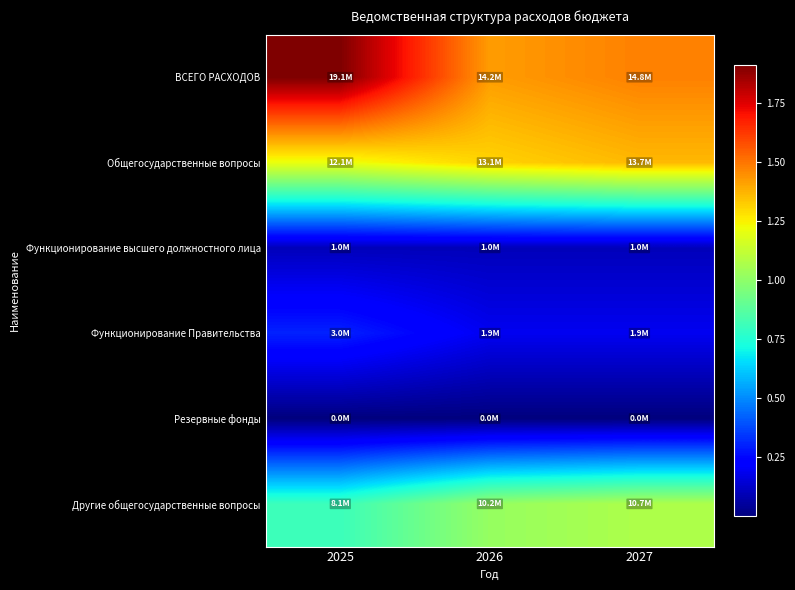

At how many categories does at least one series exceed 13685733?

3